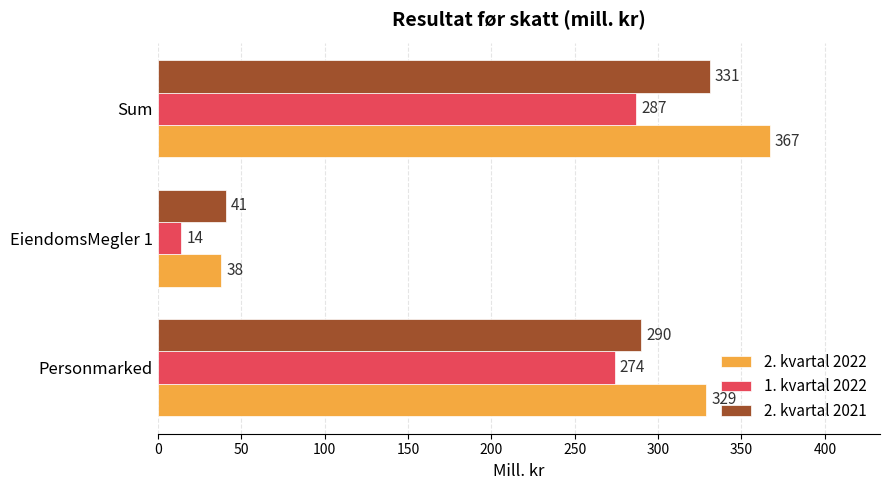

How many values in the 2. kvartal 2022 series are below 329?

1